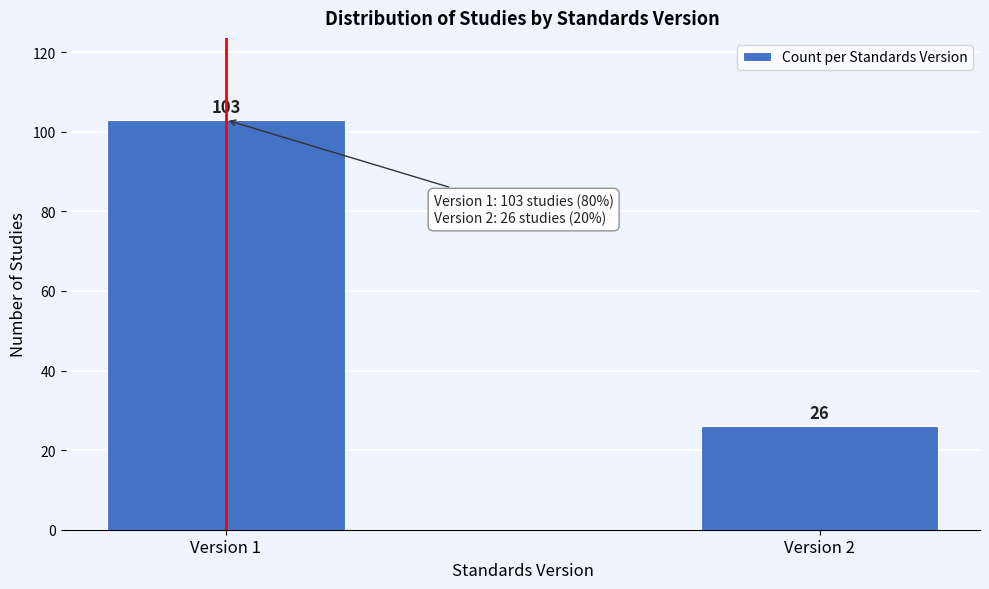

Reading left to right, what are all the values shown in this chart?

103	26